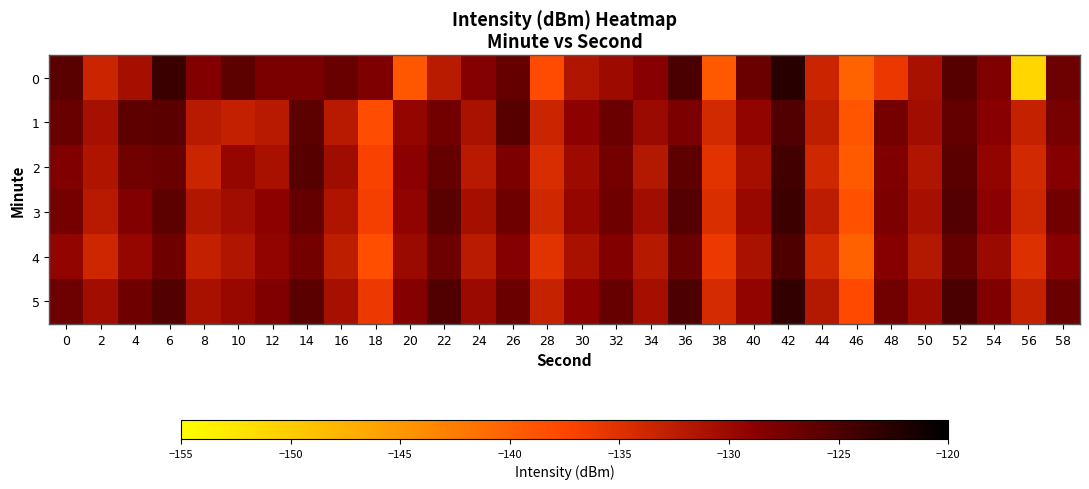

How many distinct data groups are displayed?

6